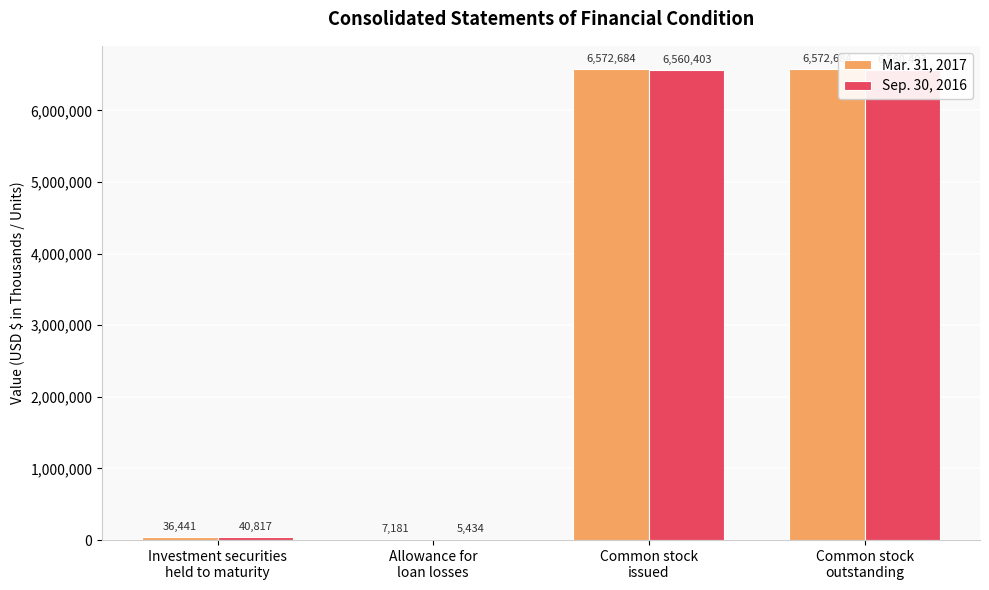

Which label corresponds to the smallest value in the chart?

Allowance for
loan losses